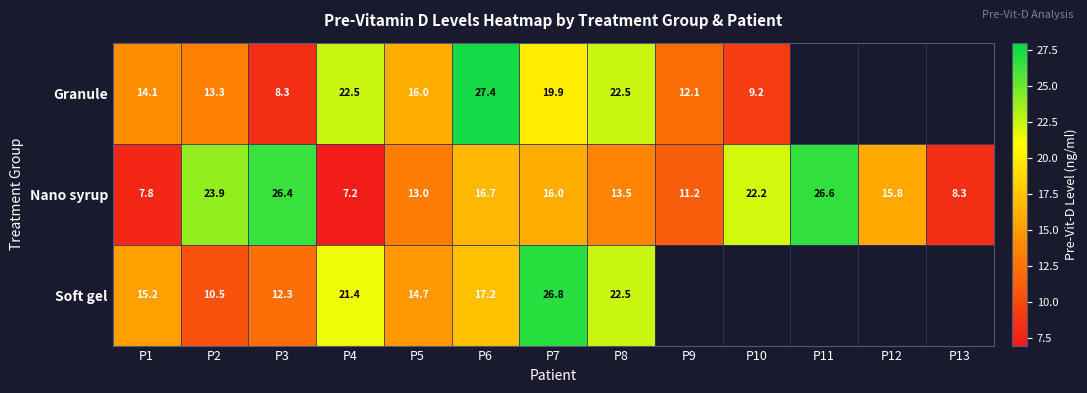

At which label is Nano syrup closest to 16?

P7